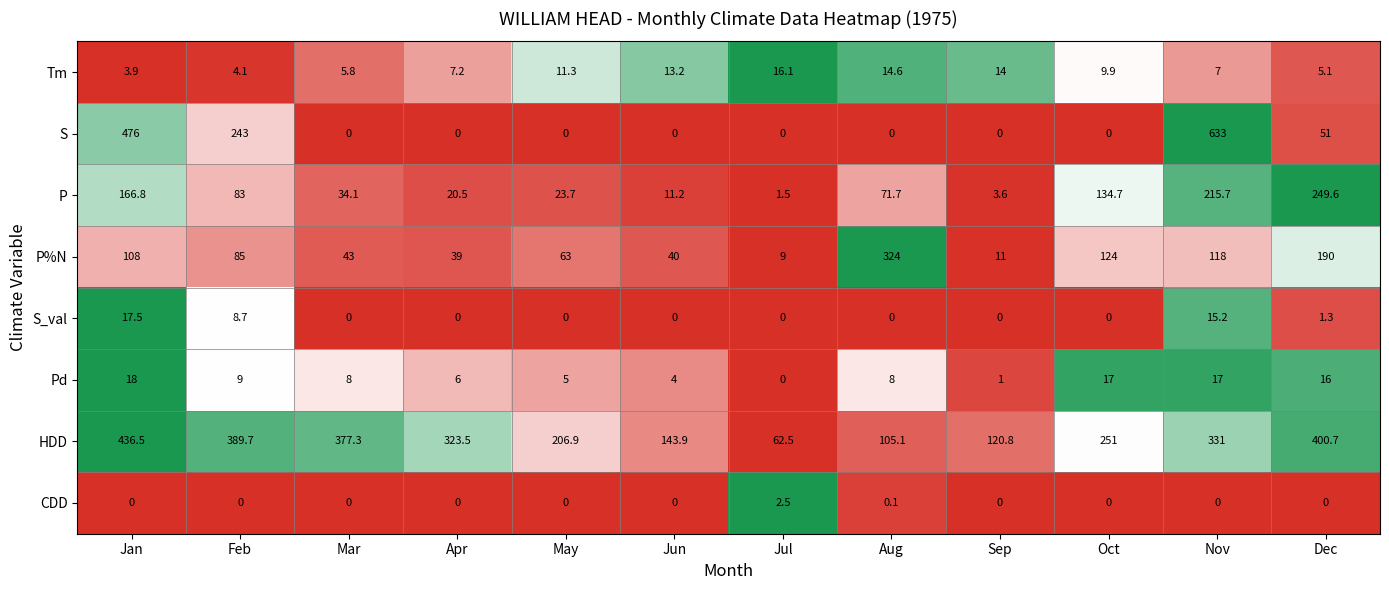

List the series in order of their peak value, highest first.

S, HDD, P%N, P, Pd, S_val, Tm, CDD